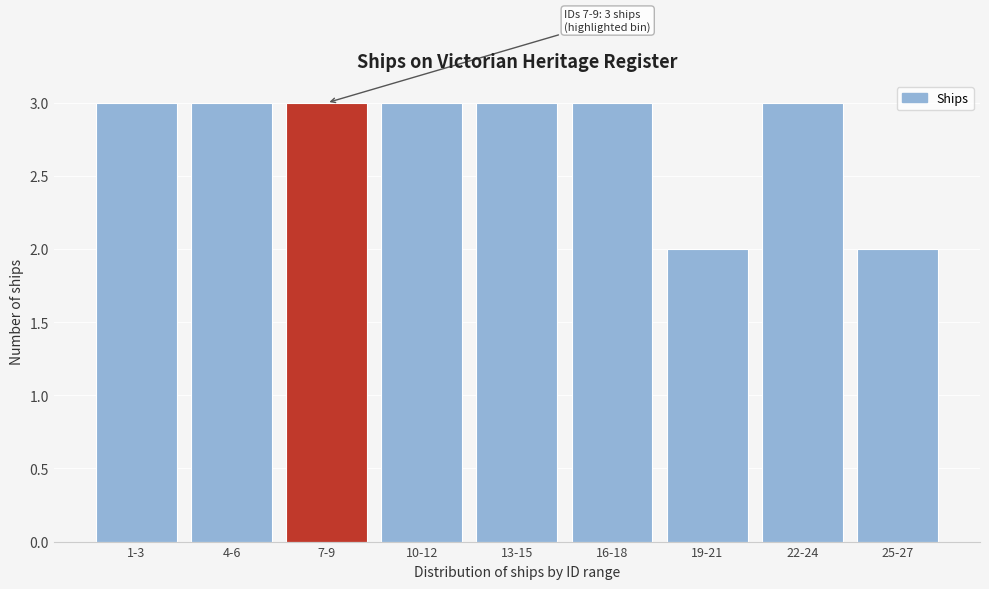

Reading right to left, what are all the values shown in this chart?

2	3	2	3	3	3	3	3	3